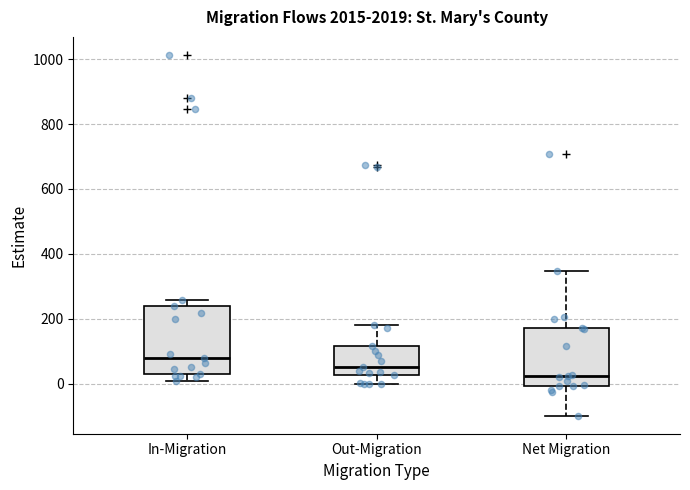

Reading left to right, read every box against the y-axis: the position of its median line, the range the box covers, and the ends of its whiskers. The values are not printed on the chart, so give them approximately, as read against the axis.

In-Migration: median 80, box 40 to 240, whiskers 0 to 260
Out-Migration: median 60, box 20 to 120, whiskers 0 to 180
Net Migration: median 20, box 0 to 180, whiskers -100 to 340